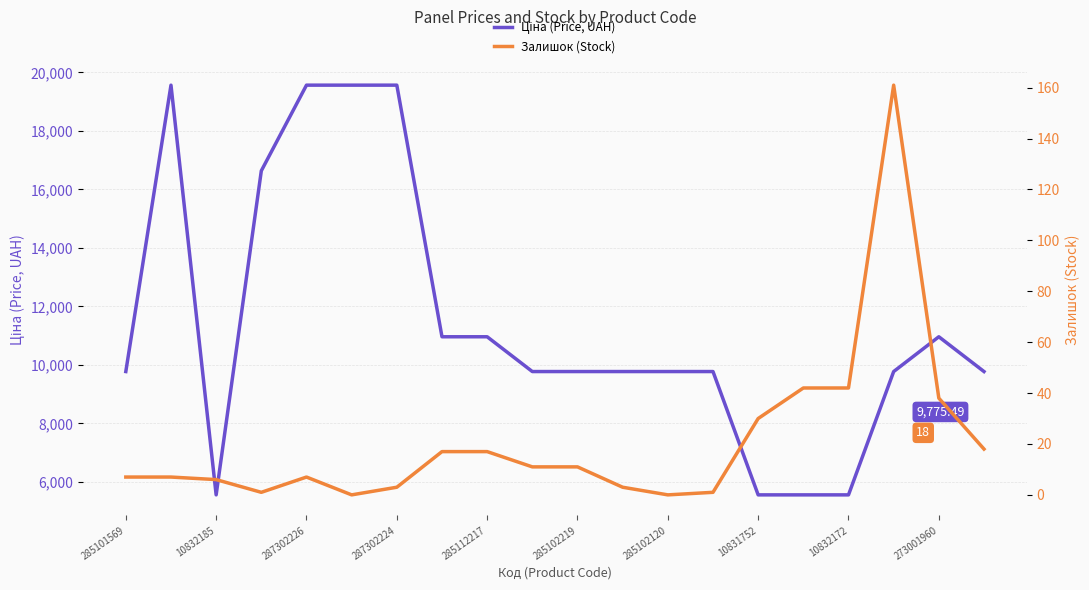

Rank the series by their average value, from lowest to highest.

Залишок (Stock), Ціна (Price, UAH)